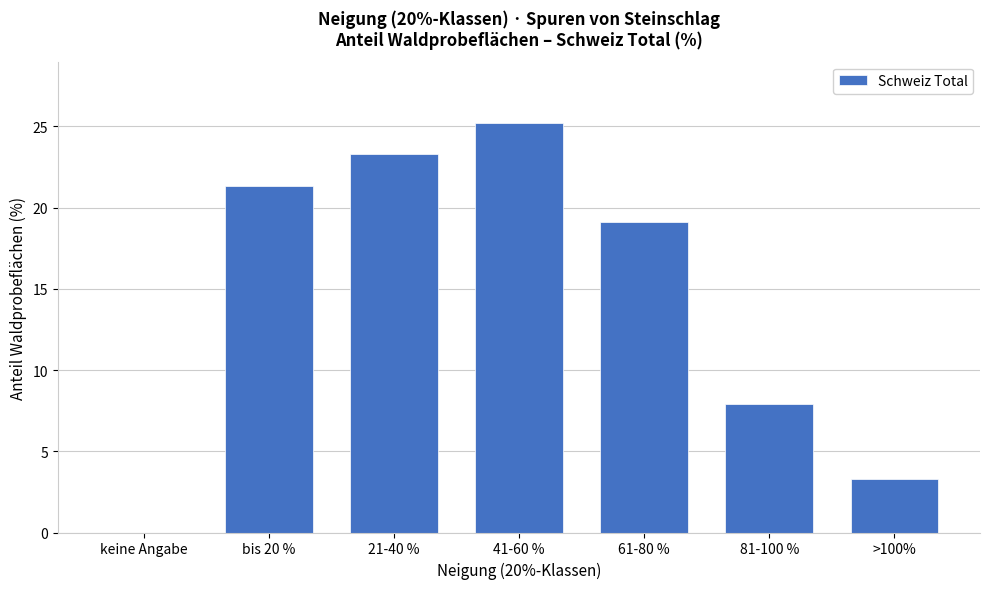

Reading left to right, transcribe all the data shown in this chart.

keine Angabe=0.0	bis 20 %=21.3	21-40 %=23.3	41-60 %=25.2	61-80 %=19.1	81-100 %=7.9	>100%=3.3